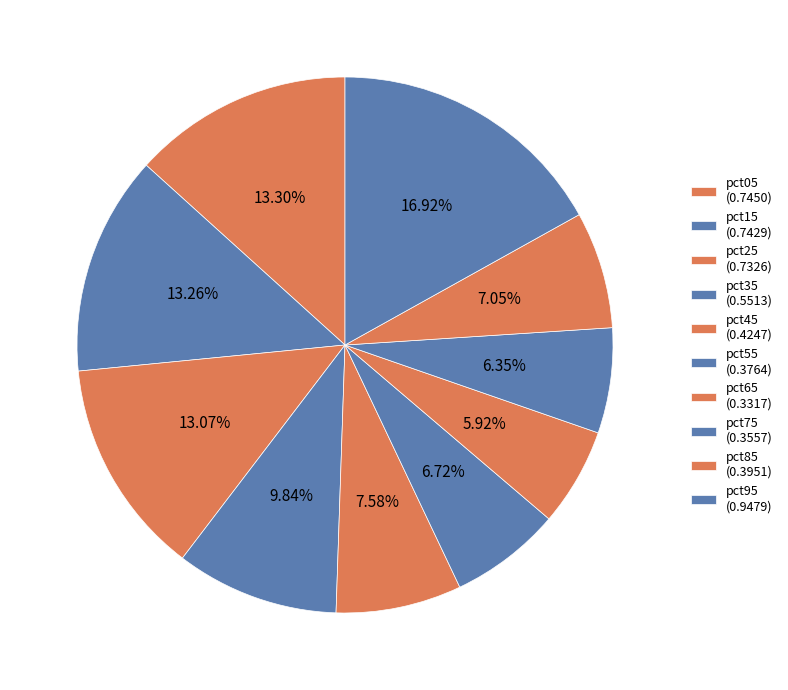

Between pct15 and pct65, which is larger?

pct15